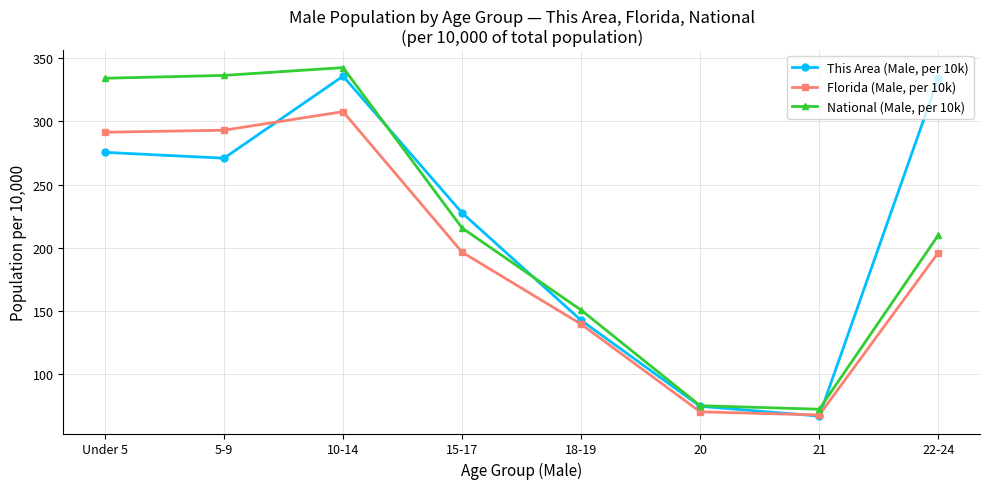

What is the label of the 3rd point from the right?

20